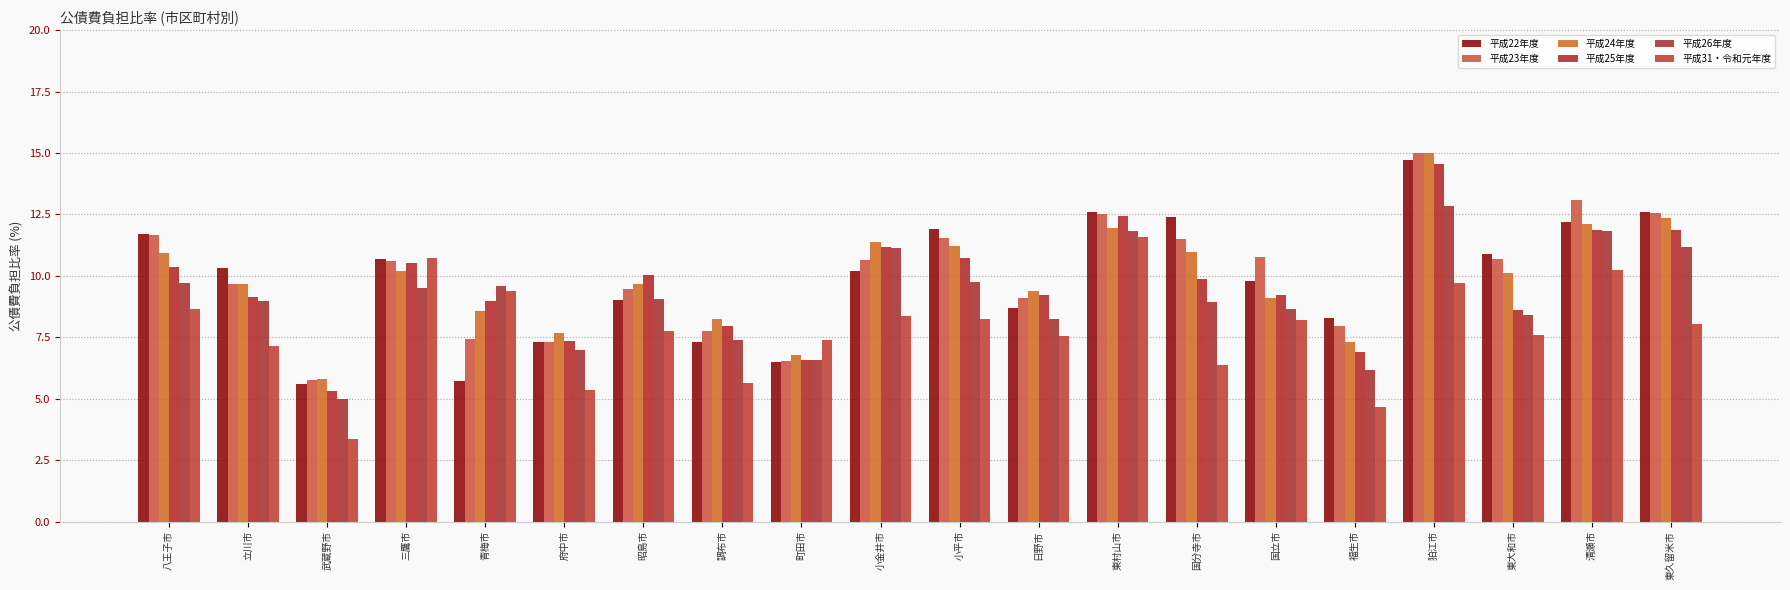

Which series has the largest range (max minus min)?

平成23年度